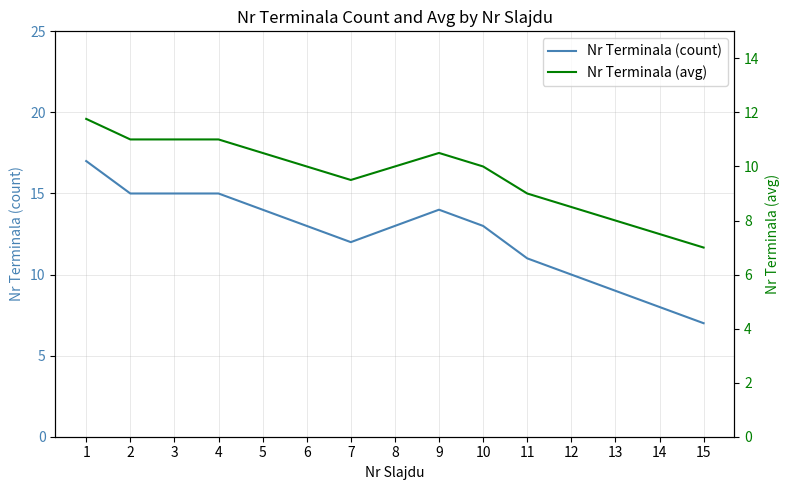

What is the value of the Nr Terminala (avg) point at the 6th from the left?

10.0